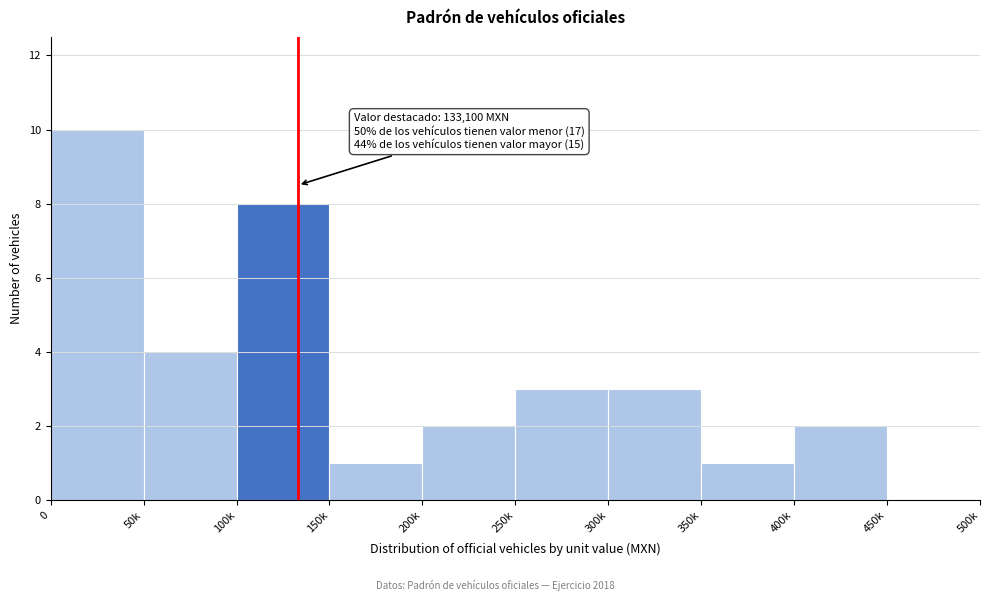

Reading left to right, transcribe all the data shown in this chart.

0=10	50k=4	100k=8	150k=1	200k=2	250k=3	300k=3	350k=1	400k=2	450k=0